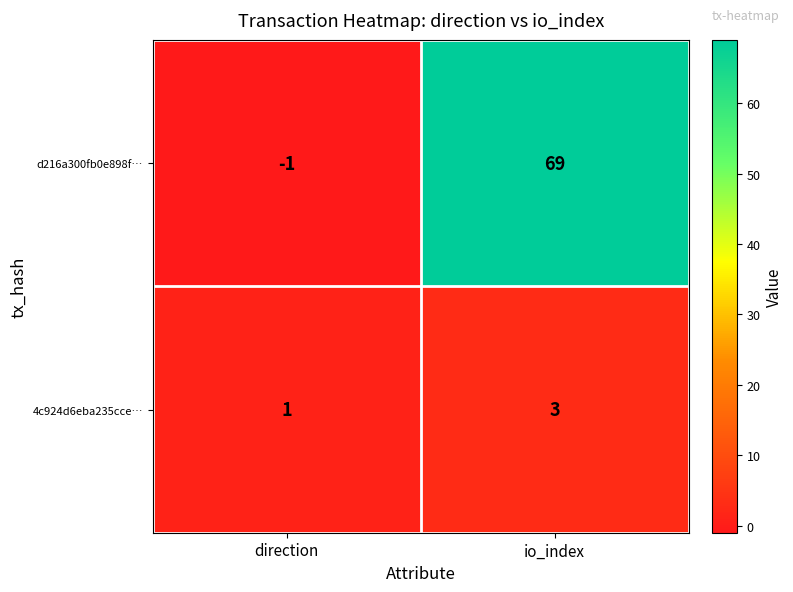

How many data points in 4c924d6eba235cce… are less than 3?

1